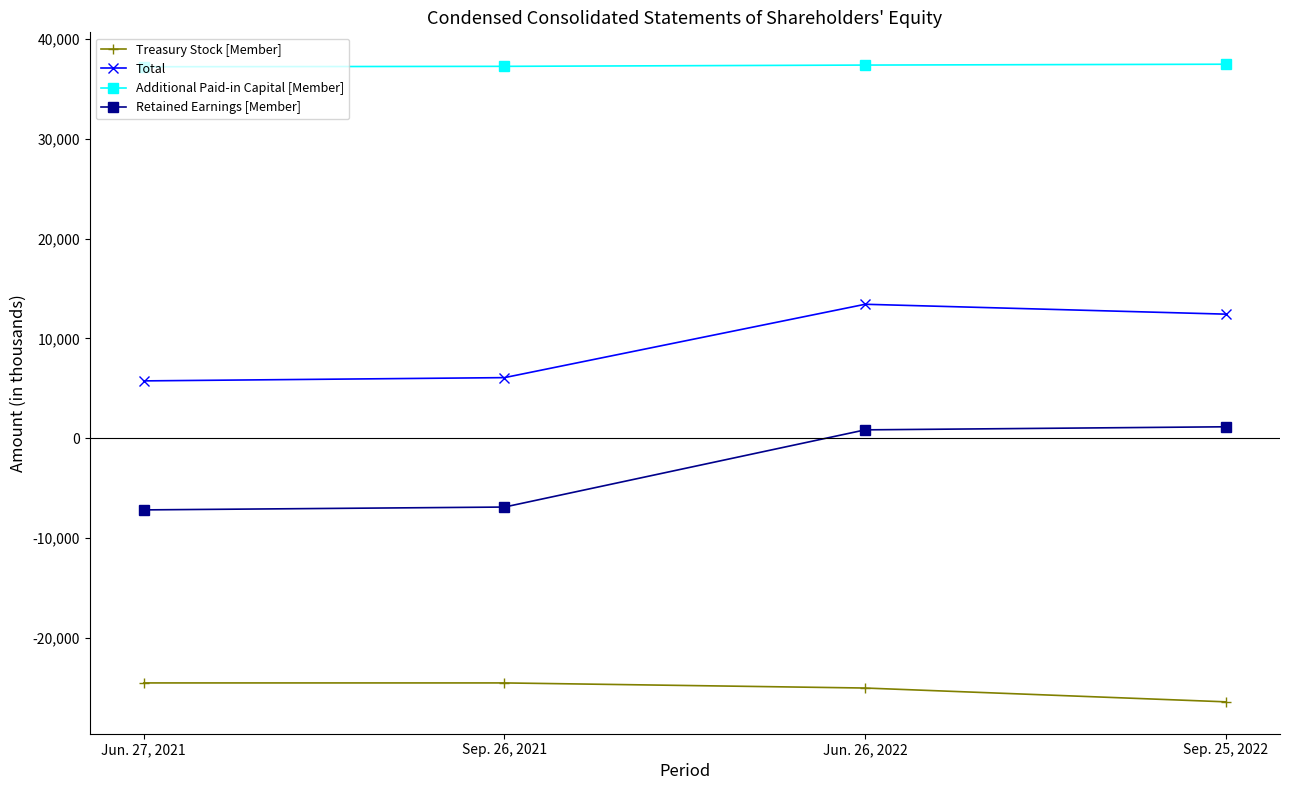

What is the label of the 4th point from the right?

Jun. 27, 2021